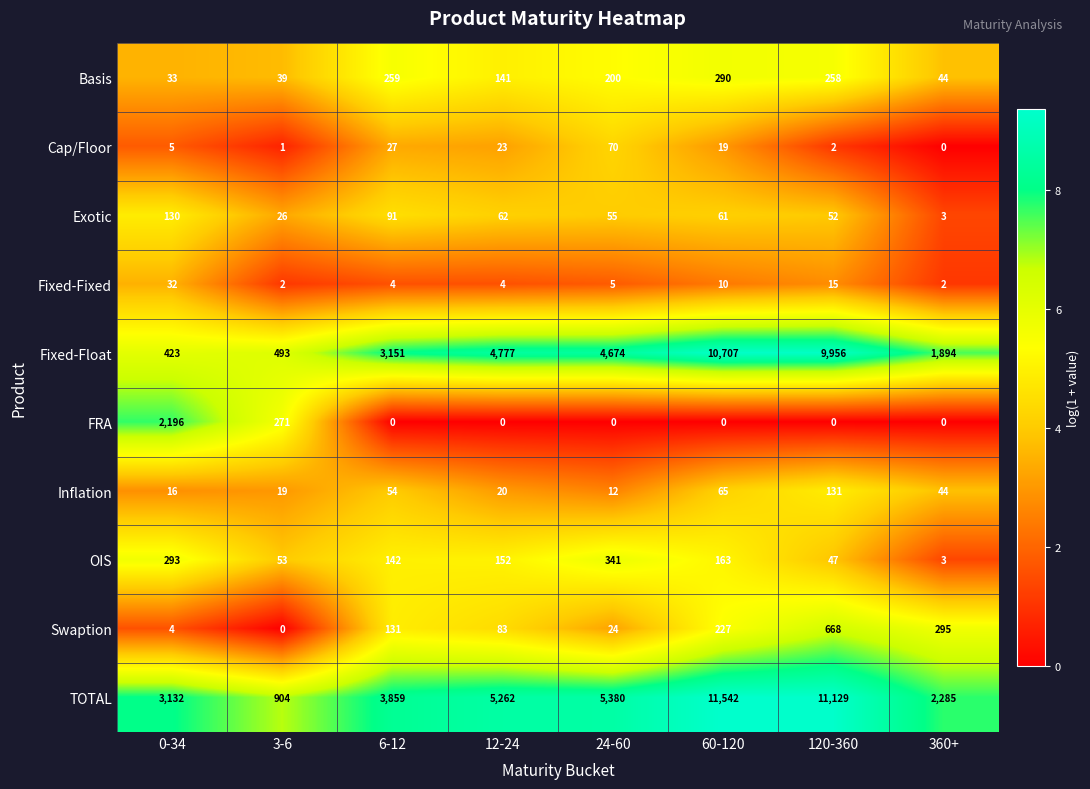

What is the greatest value displayed?

11542